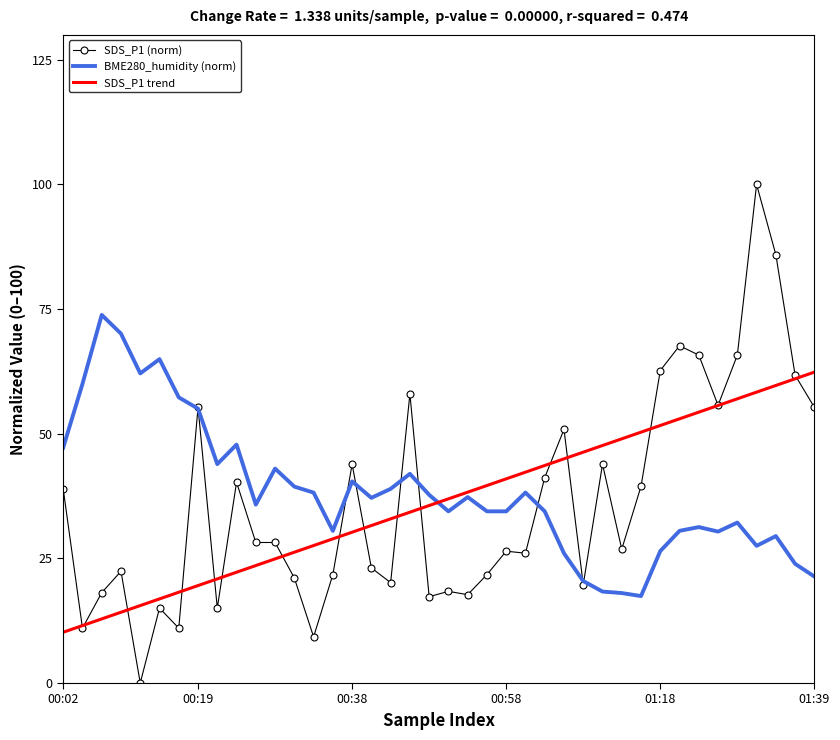

After their last crossing, which series has the higher values: BME280_humidity (norm) or SDS_P1 trend?

SDS_P1 trend